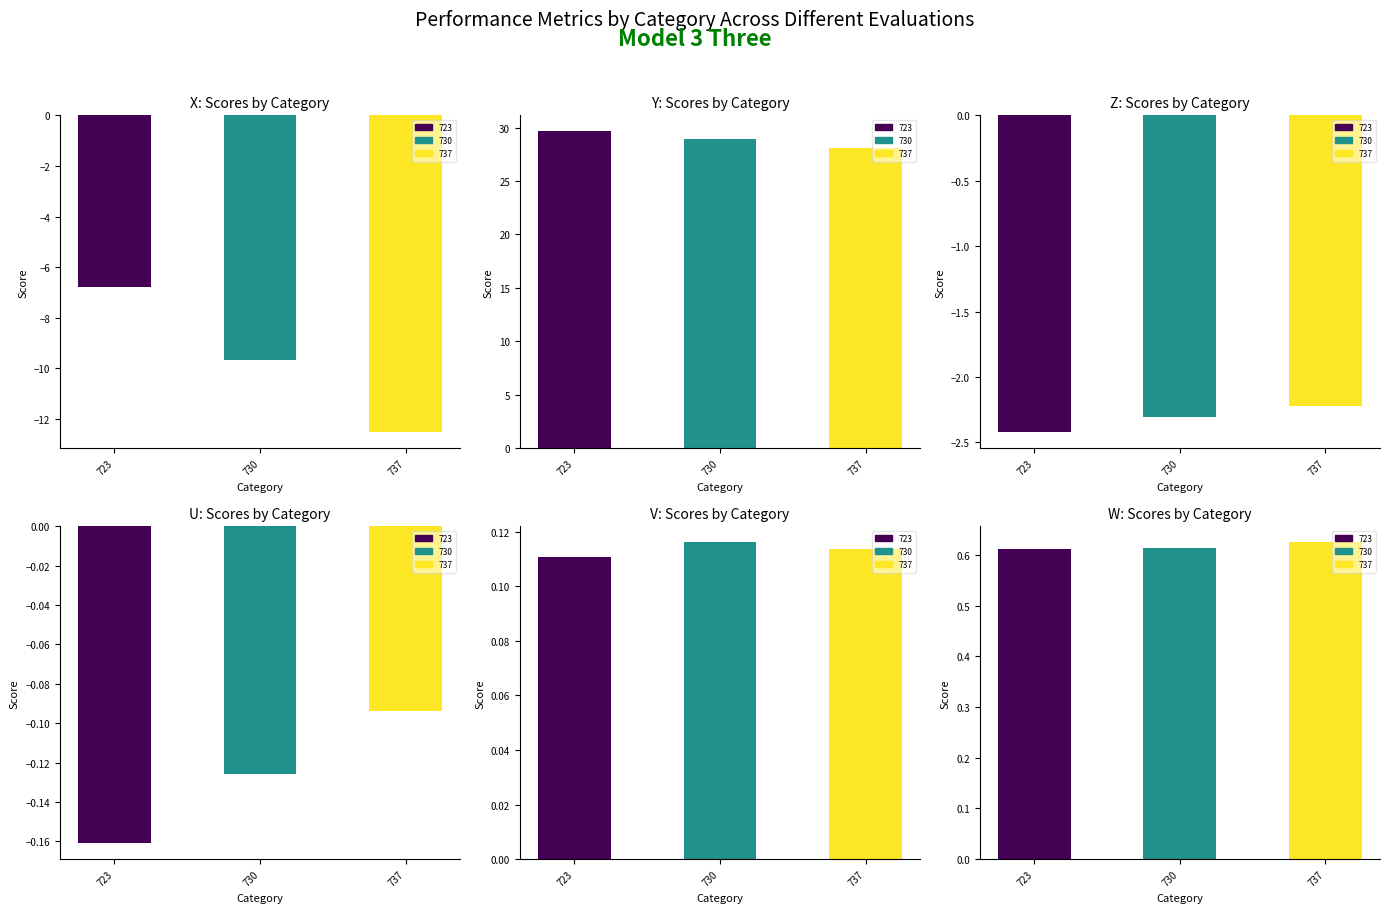

What is the approximate value of U at 737?

-0.1